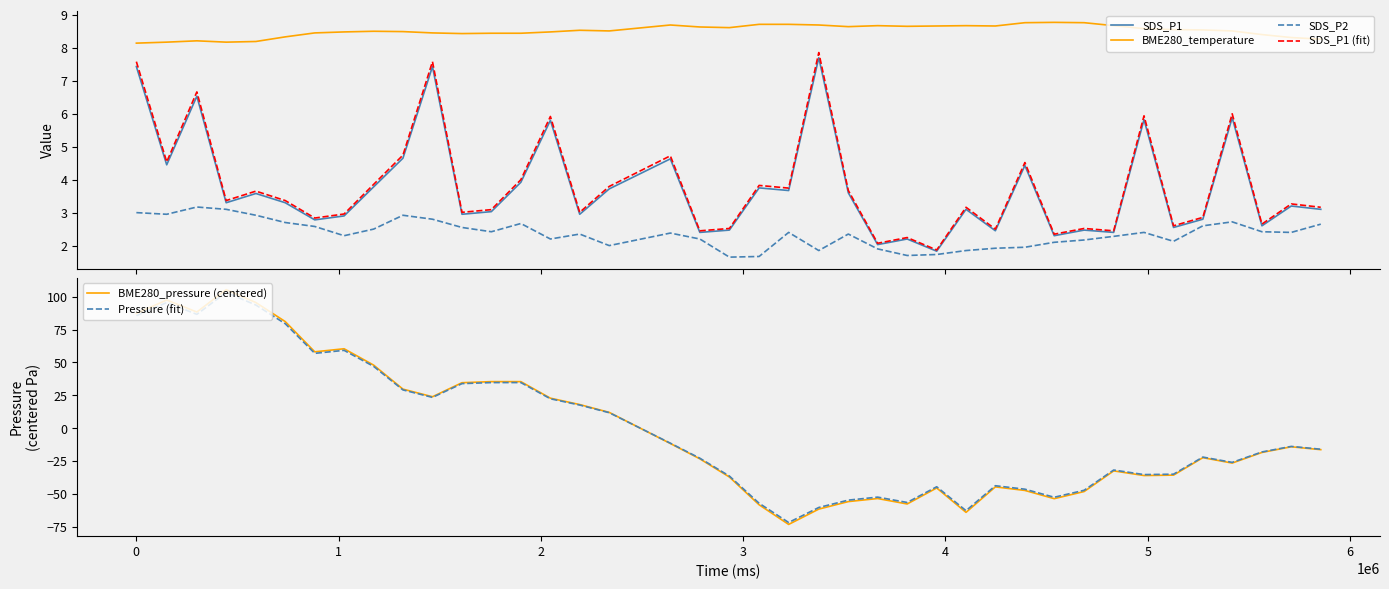

True or false: SDS_P2 and BME280_temperature cross at least once.

False